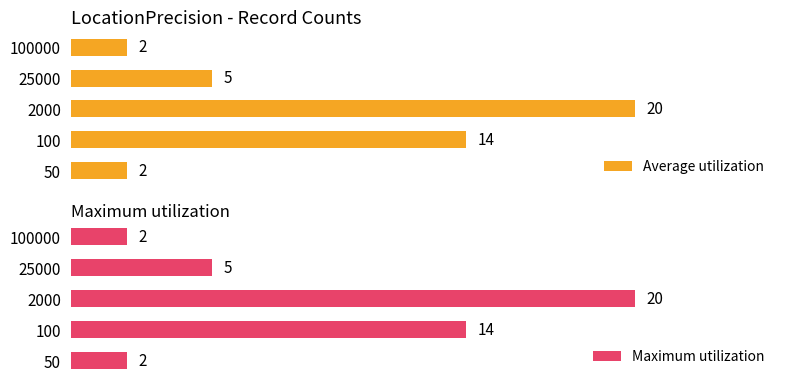

The Average utilization series shows 21 at 100. True or false?

False